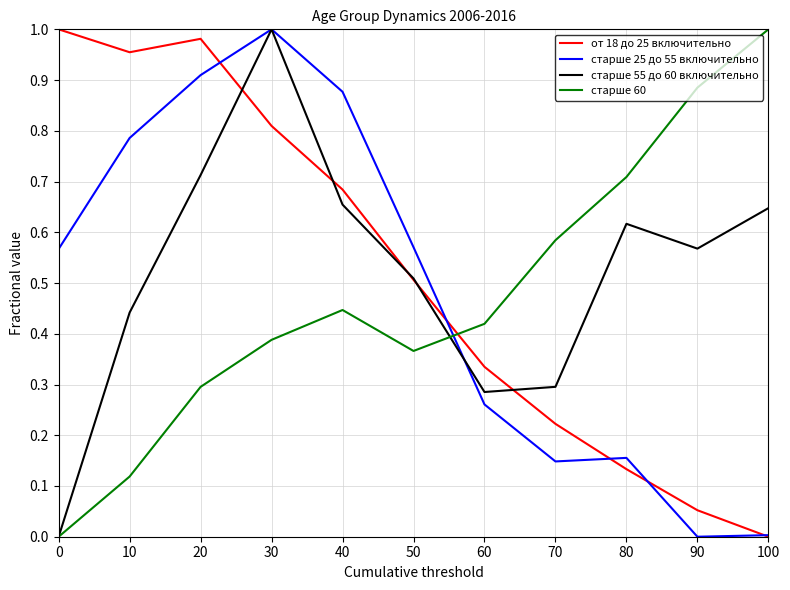

The value of старше 55 до 60 включительно at 40 is 0.7. True or false?

True